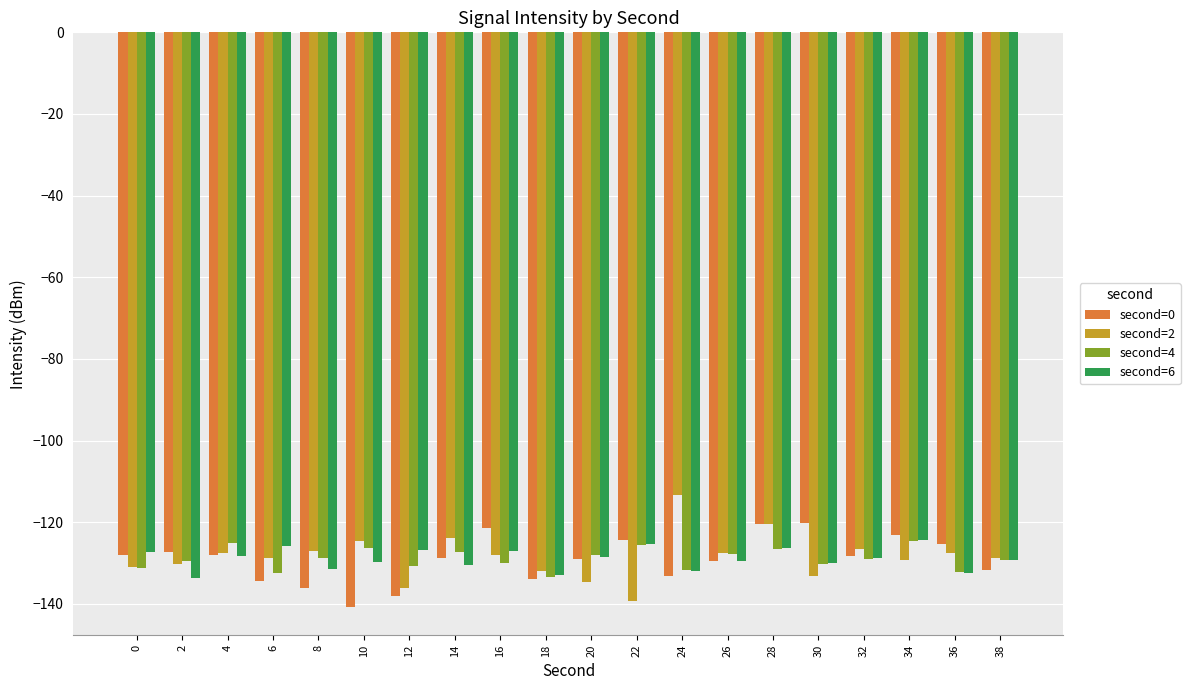

What is the difference between the maximum and minimum values in the second=2 series?

25.8